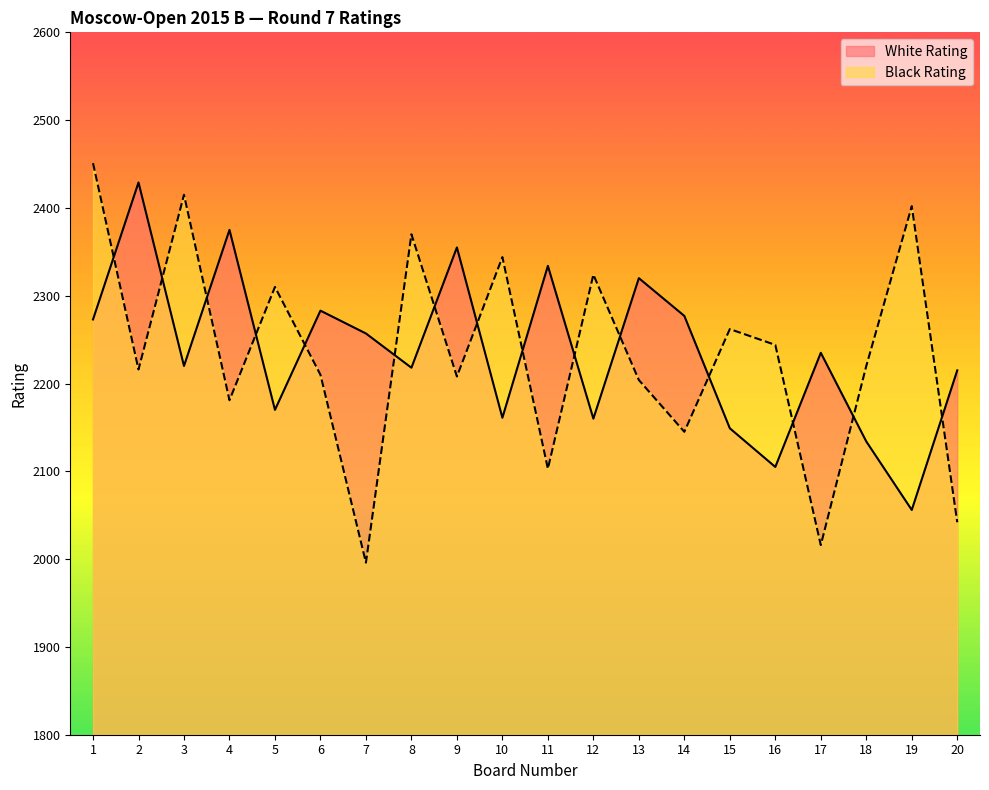

What is the value of the White Rating point at the 15th from the left?

2149